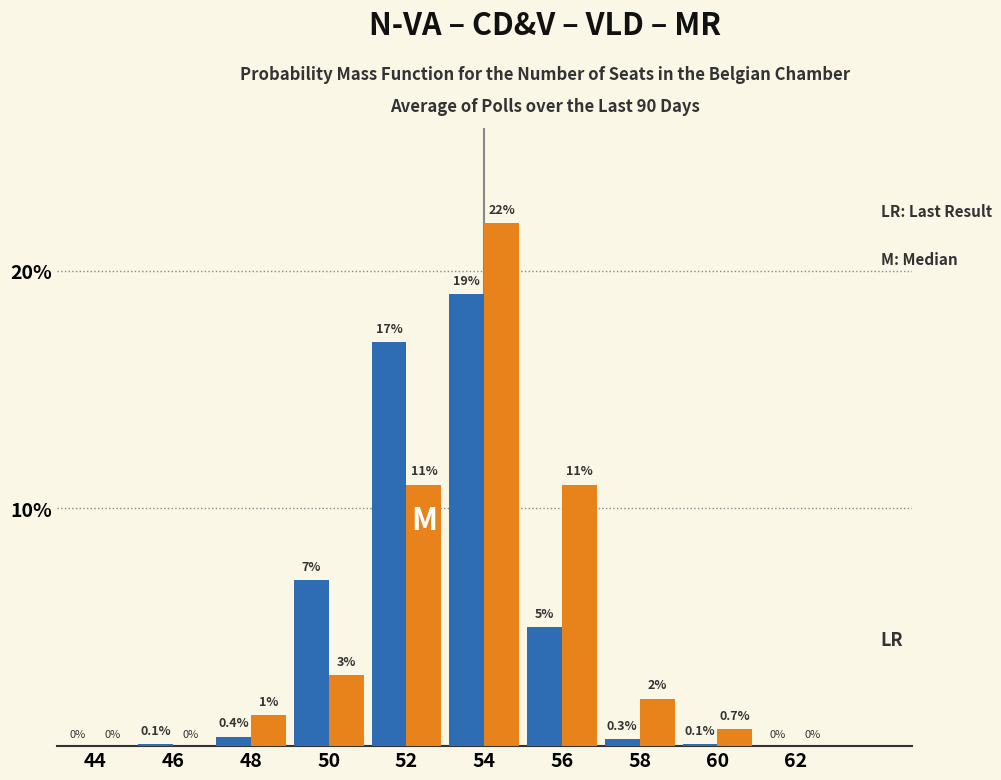

At which category is the sum across all series the highest?

54